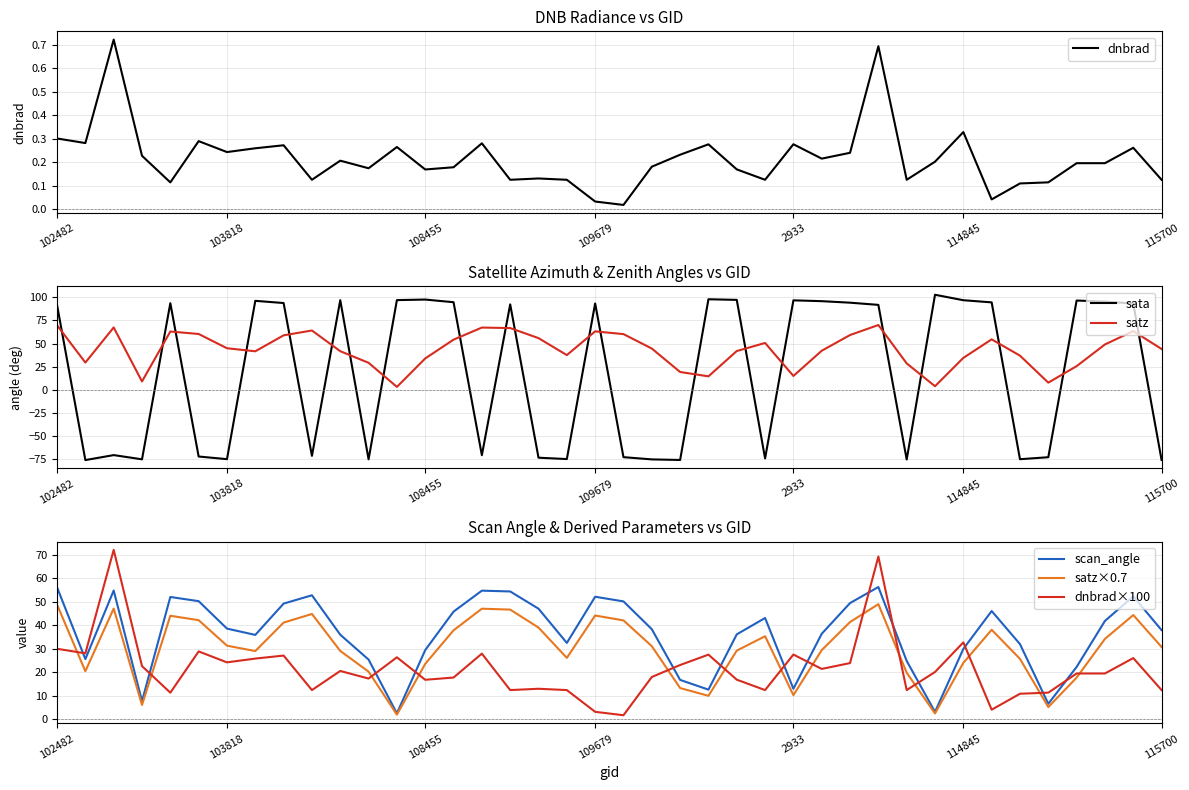

What is the difference between the dnbrad×100 values at 28 and 20?

22.2